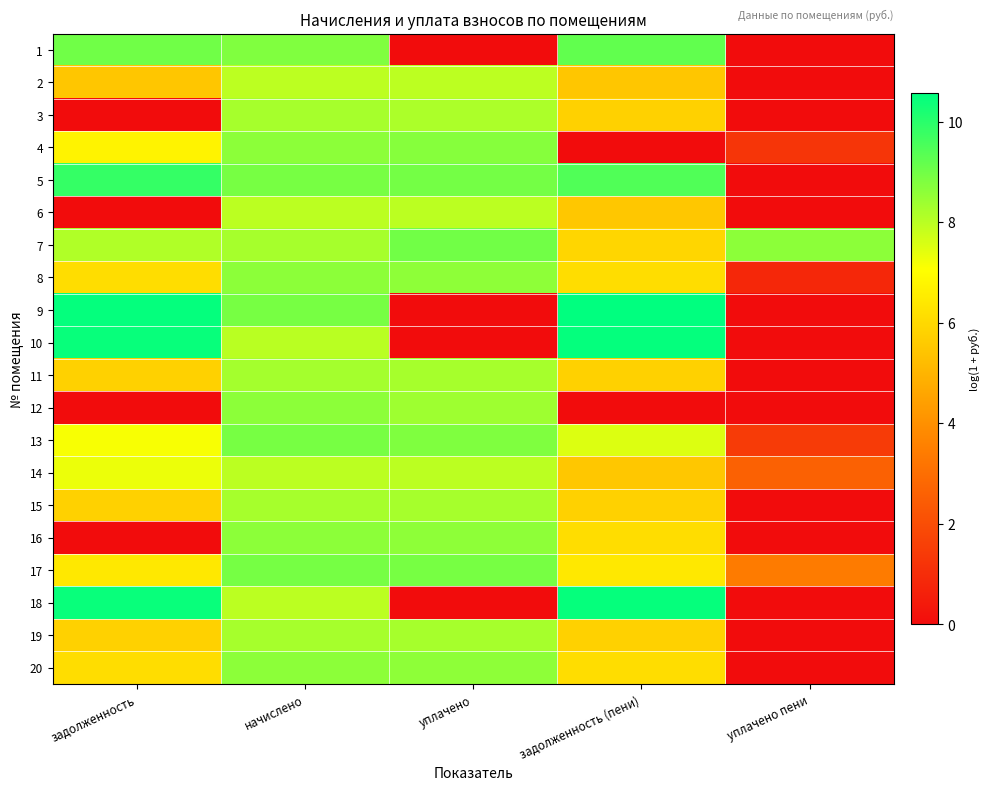

What is the difference between the highest and lowest values at уплачено пени?

8.6